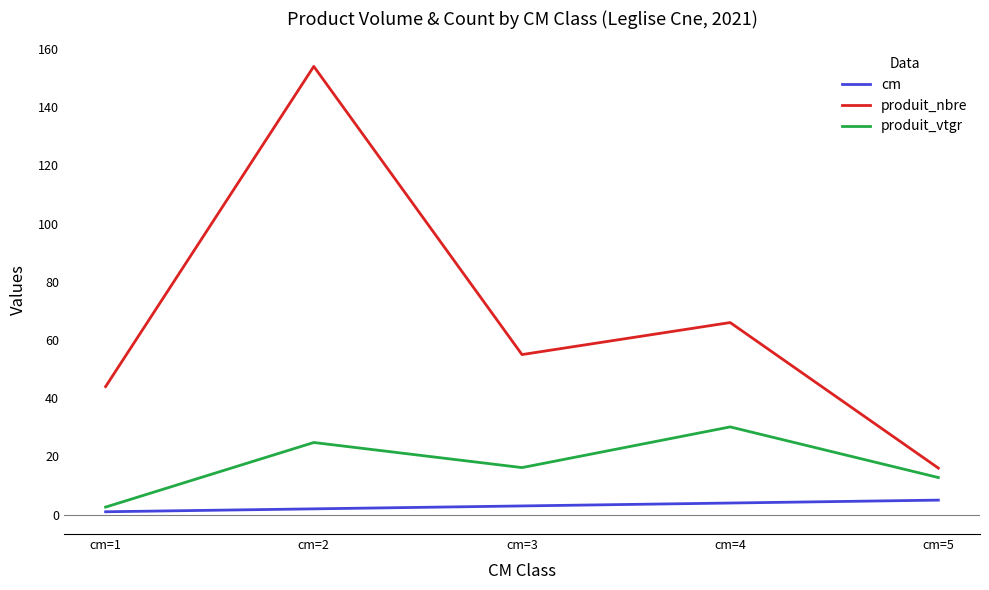

What is the spread (max minus min) of values at cm=5?

11.0